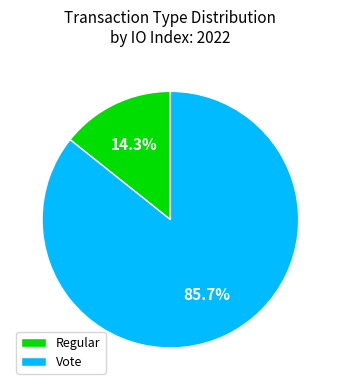

How many segments does this pie chart have?

2